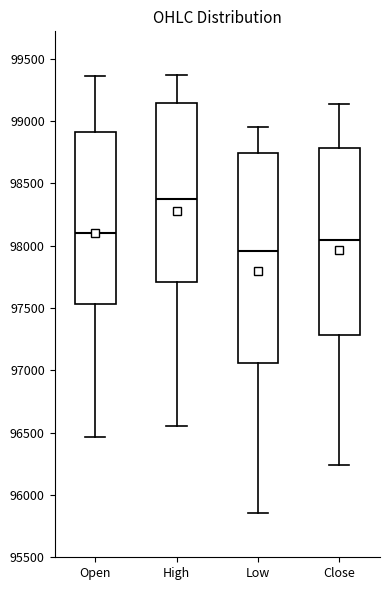

Which box is the tallest, from its lower edge to its upper edge?

Low